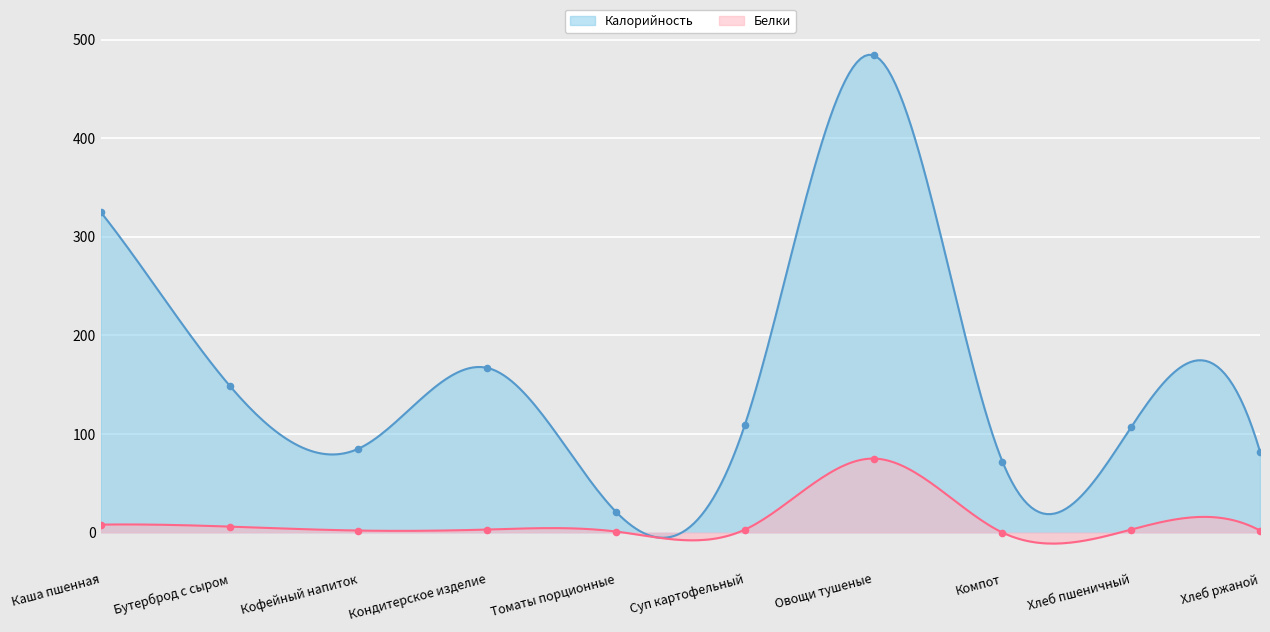

What is the total value across all series at Каша пшенная?

333.0